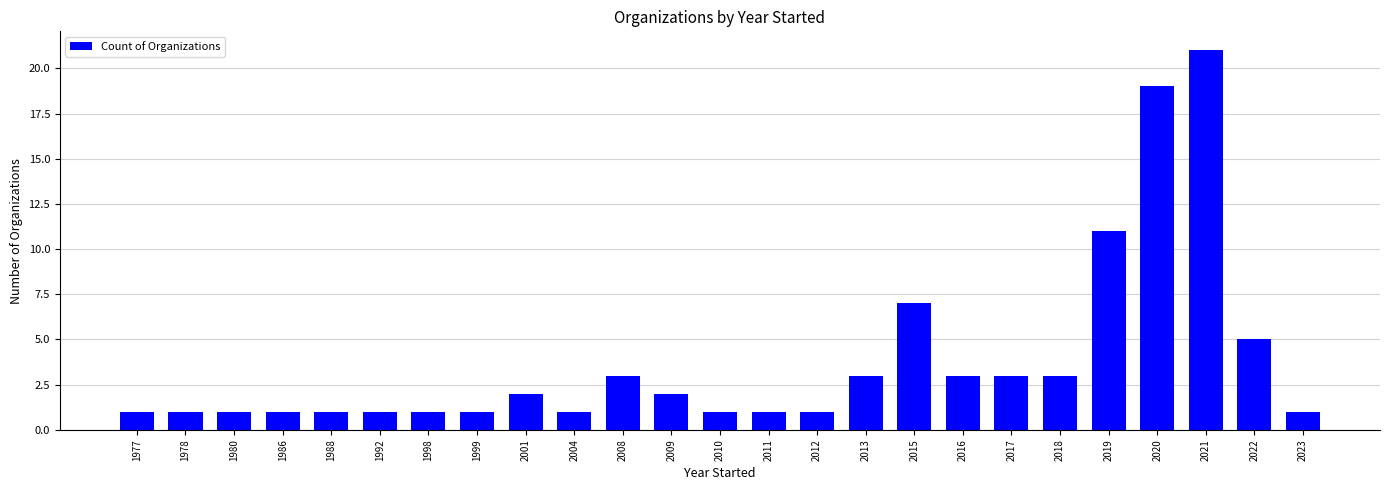

What is the ratio of the value at 1988 to the value at 2015?

0.1